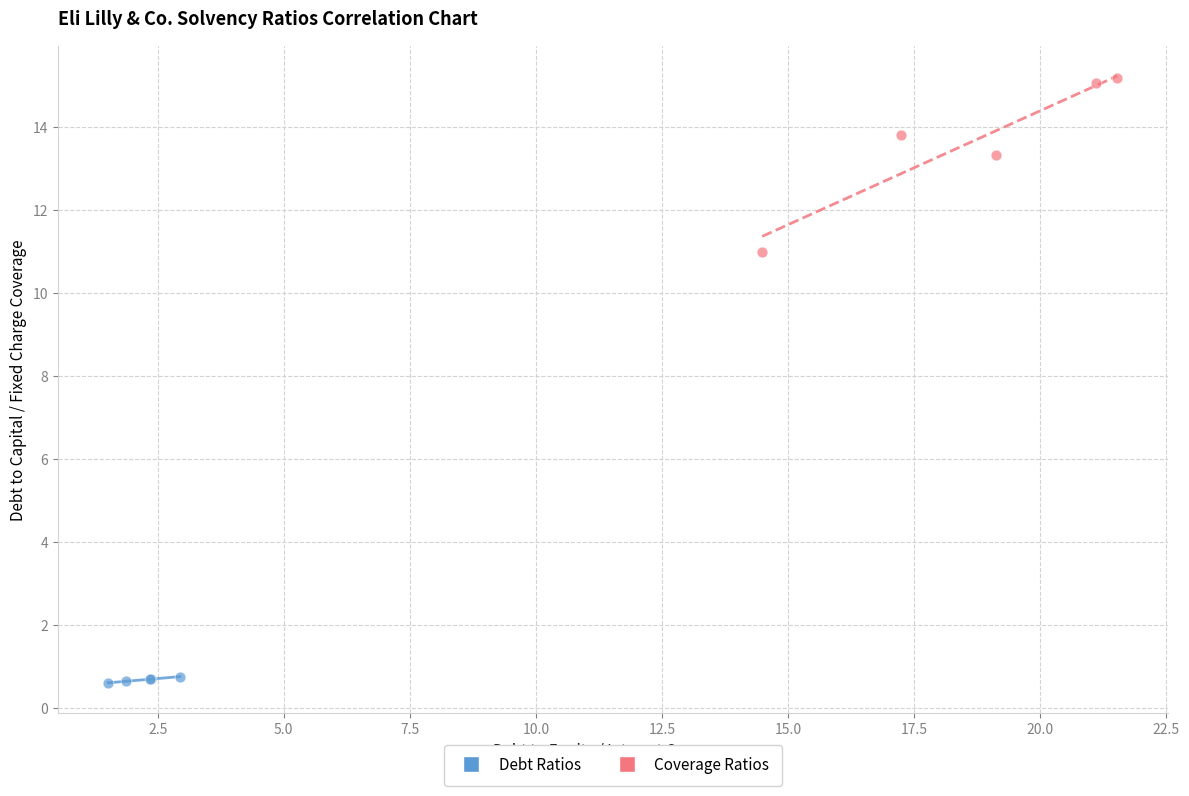

Which series has the widest spread of Y values?

Coverage Ratios